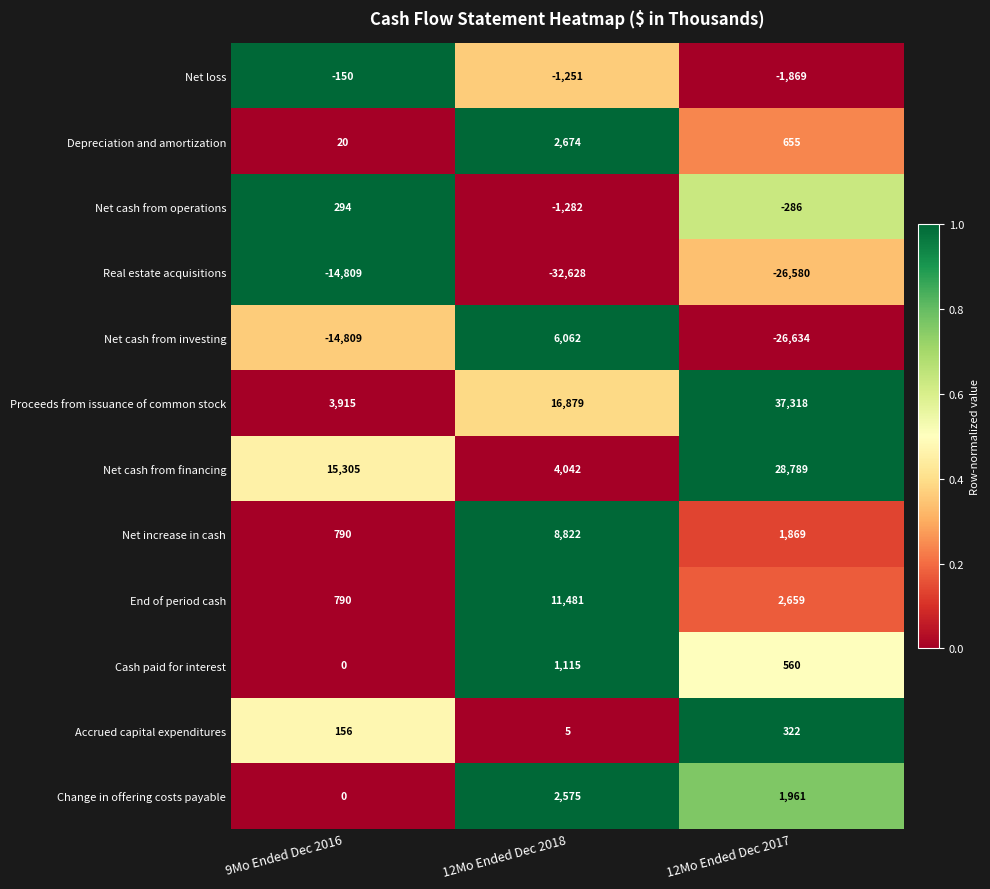

Count the number of data series in this chart.

12